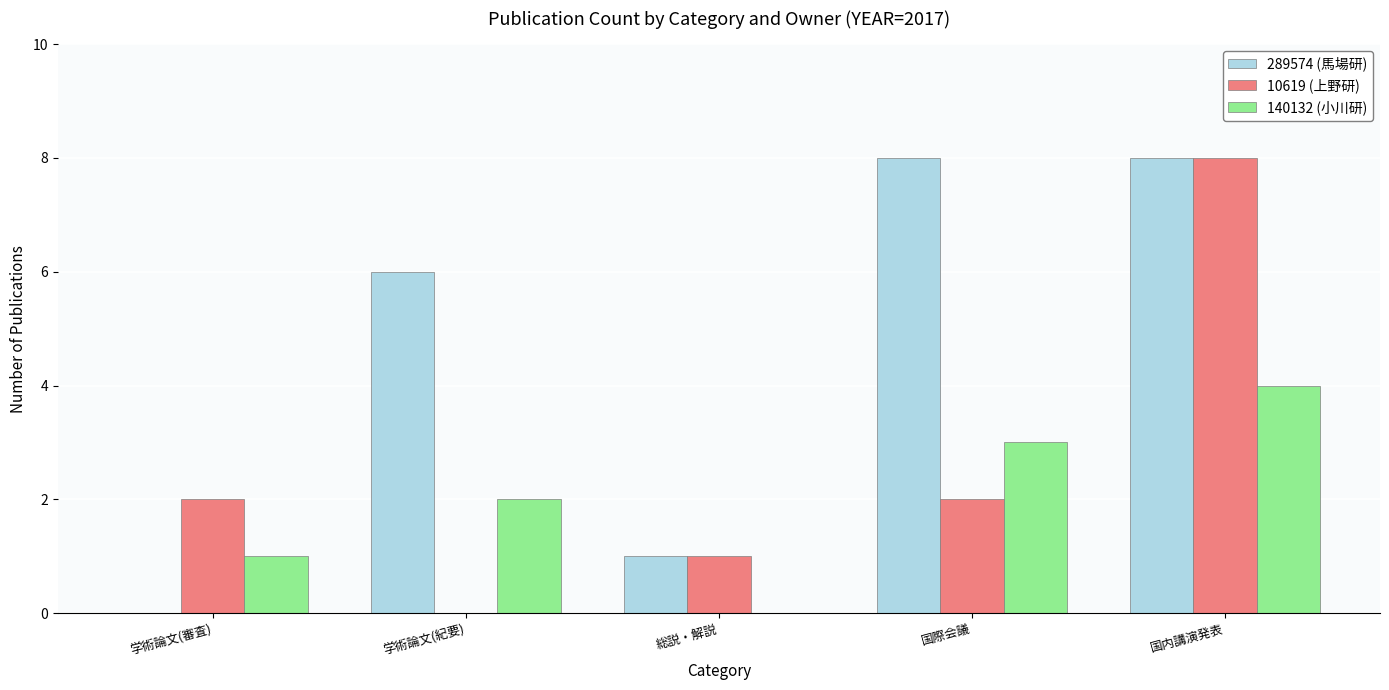

True or false: 289574 (馬場研) has a value of 8 at 国内講演発表.

True